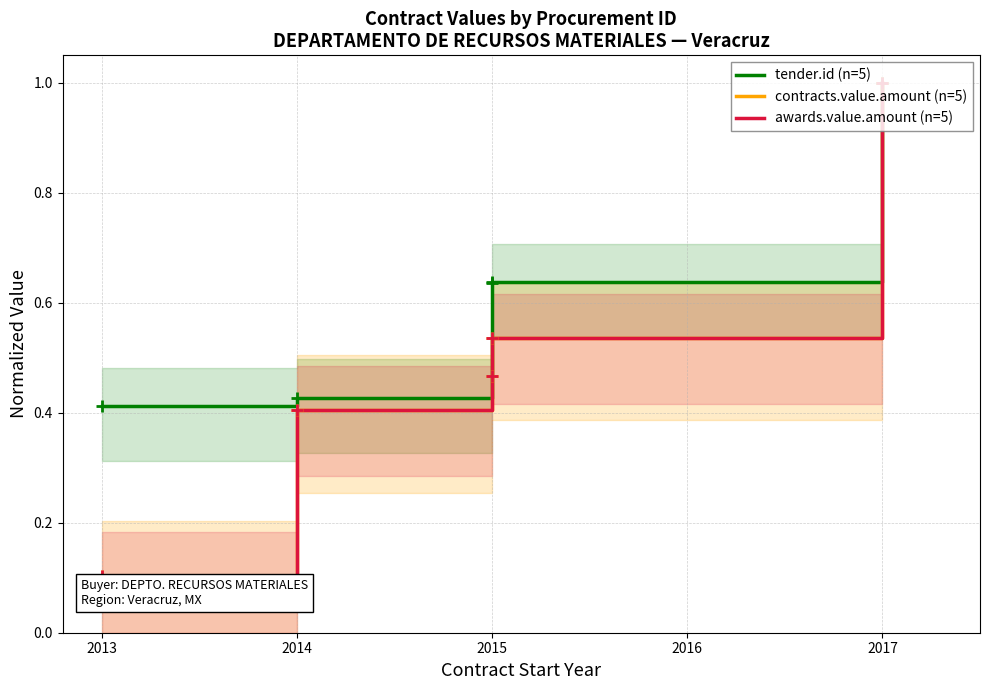

True or false: awards.value.amount (n=5) and tender.id (n=5) intersect in this chart.

False